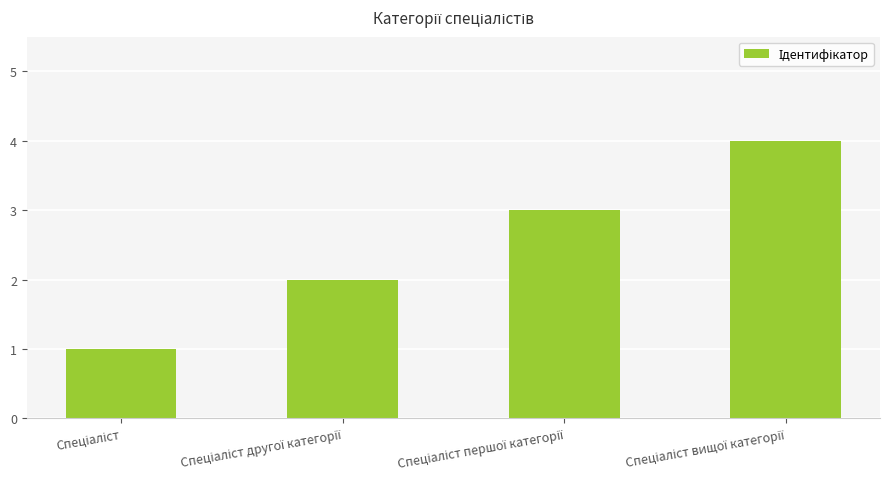

Are the bars horizontal?

No